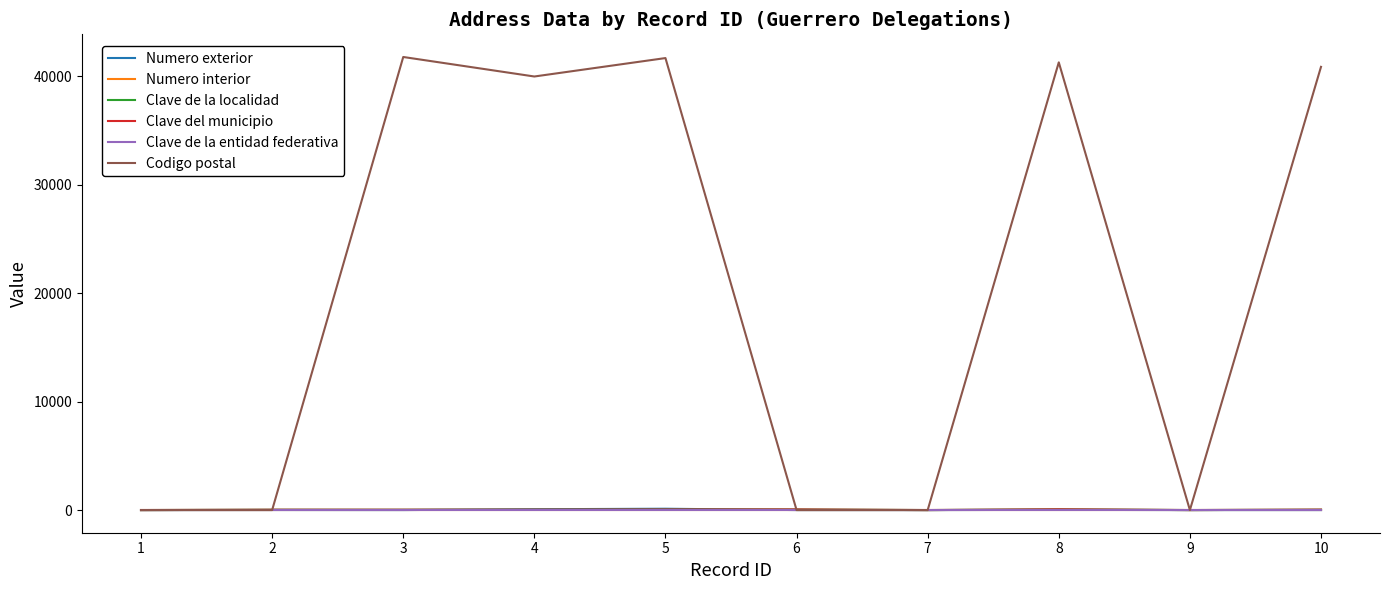

Rank the series at 1 from lowest to highest value.

Numero exterior, Numero interior, Codigo postal, Clave de la localidad, Clave del municipio, Clave de la entidad federativa